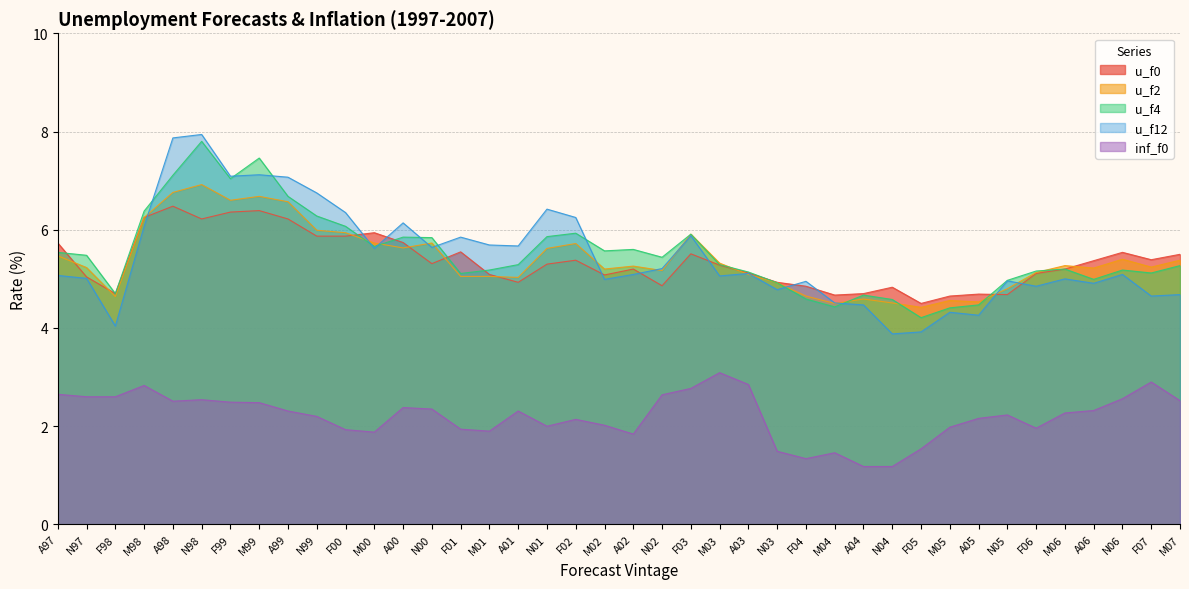

How many lines are shown in the chart?

5